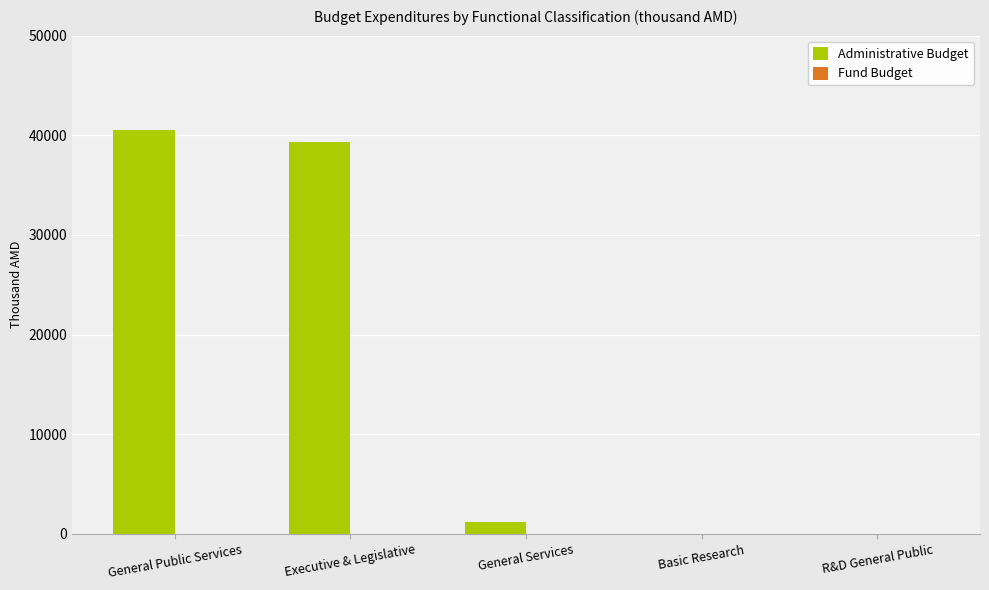

What is the greatest value displayed?

40553.4